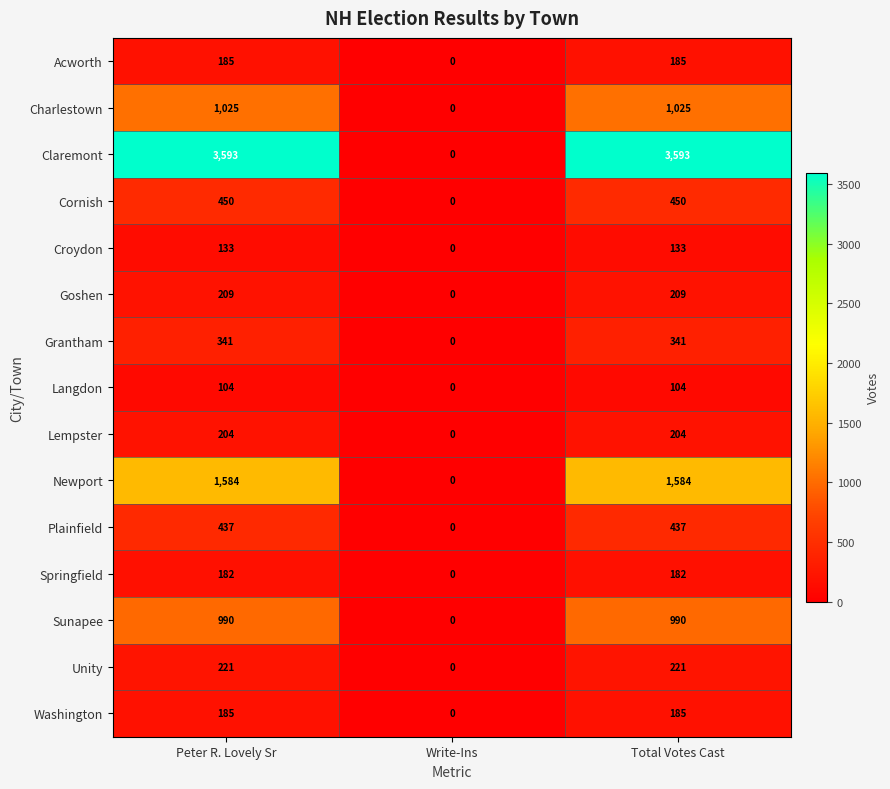

True or false: Plainfield has a value of 279 at Write-Ins.

False